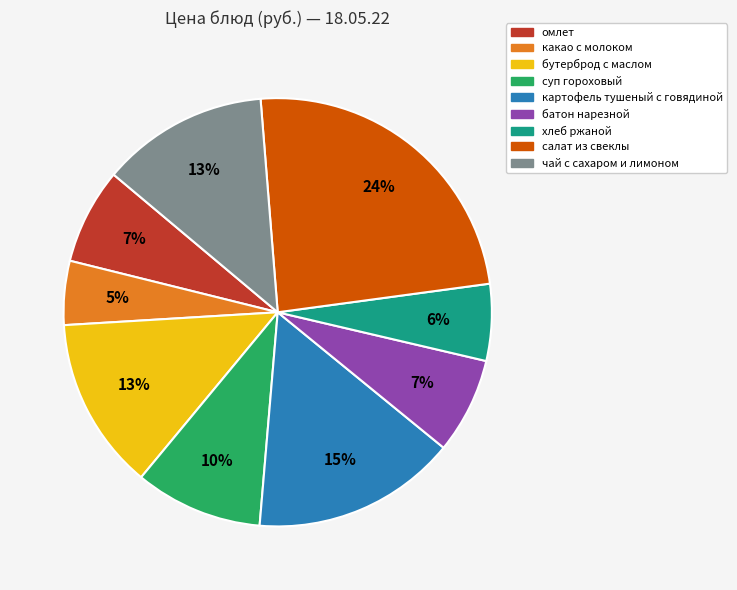

Is it true that омлет is 7% of the pie?

True